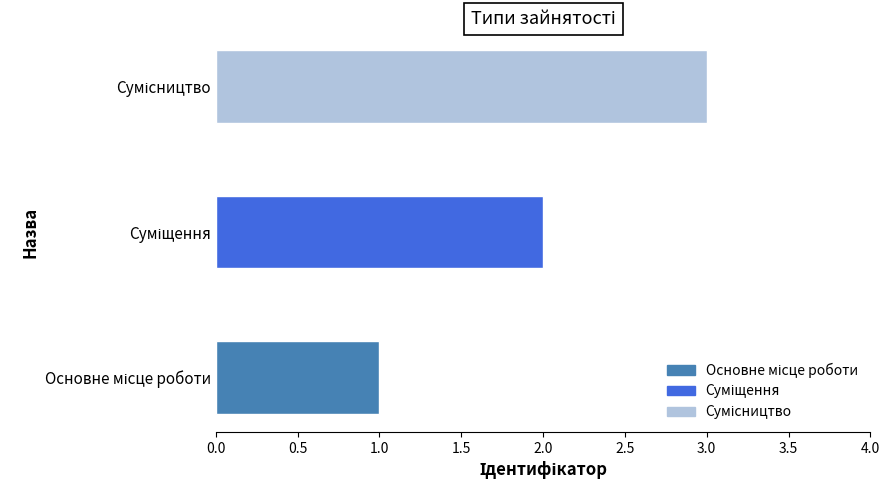

Reading right to left, what are all the values shown in this chart?

3	2	1